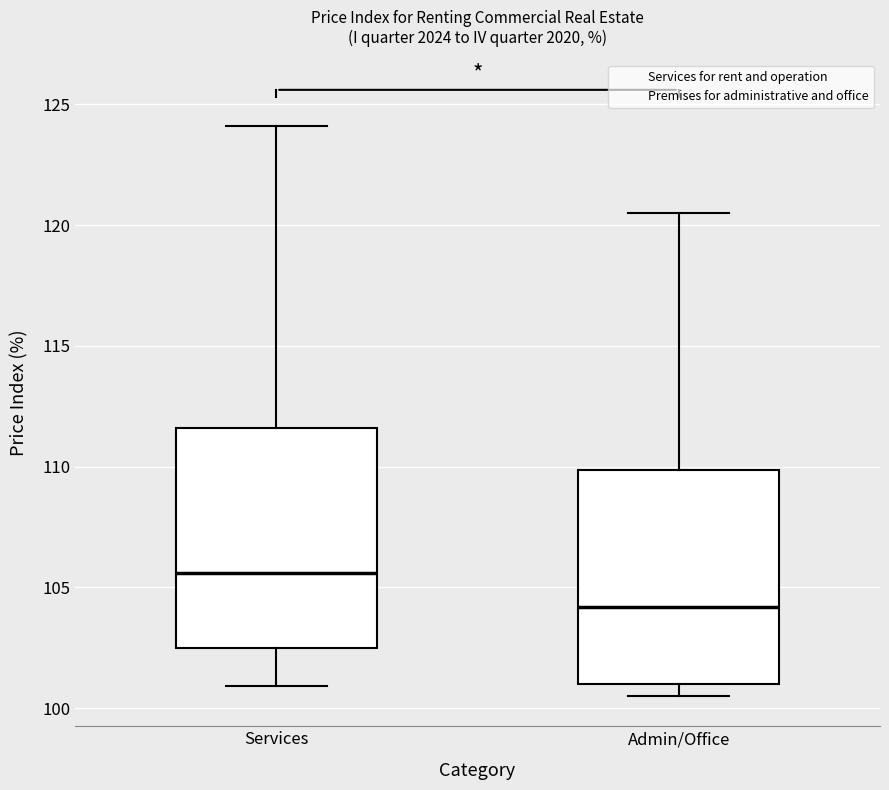

Reading left to right, transcribe this box plot: for each box, give where its median line is, the range the box spans, and where its two whiskers end, as read against the y-axis. The values are not printed on the chart, so give them approximately, as read against the axis.

Services: median 105.5, box 102.5 to 111.5, whiskers 101.0 to 124.0
Admin/Office: median 104.0, box 101.0 to 110.0, whiskers 100.5 to 120.5